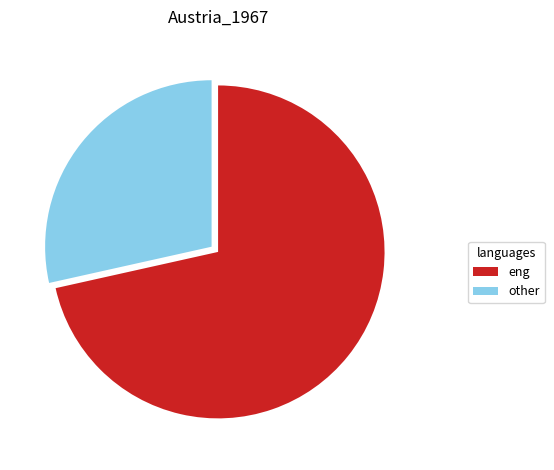

What is the majority slice?

eng